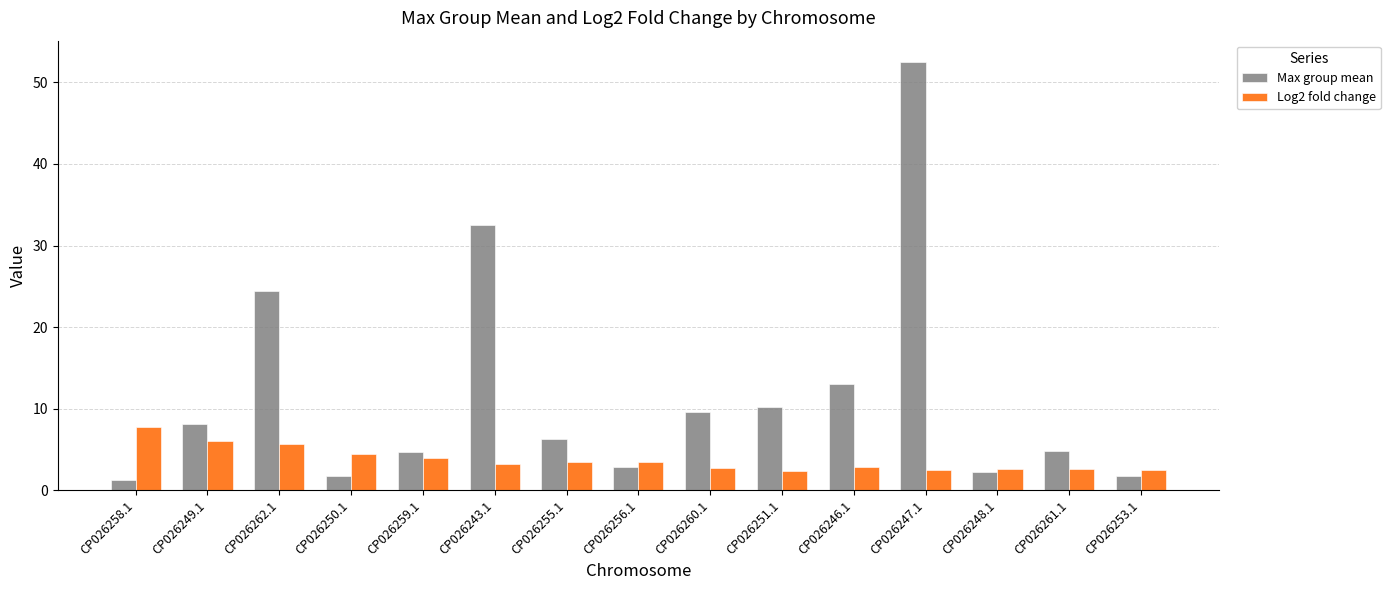

What is the spread (max minus min) of values at CP026255.1?

2.8